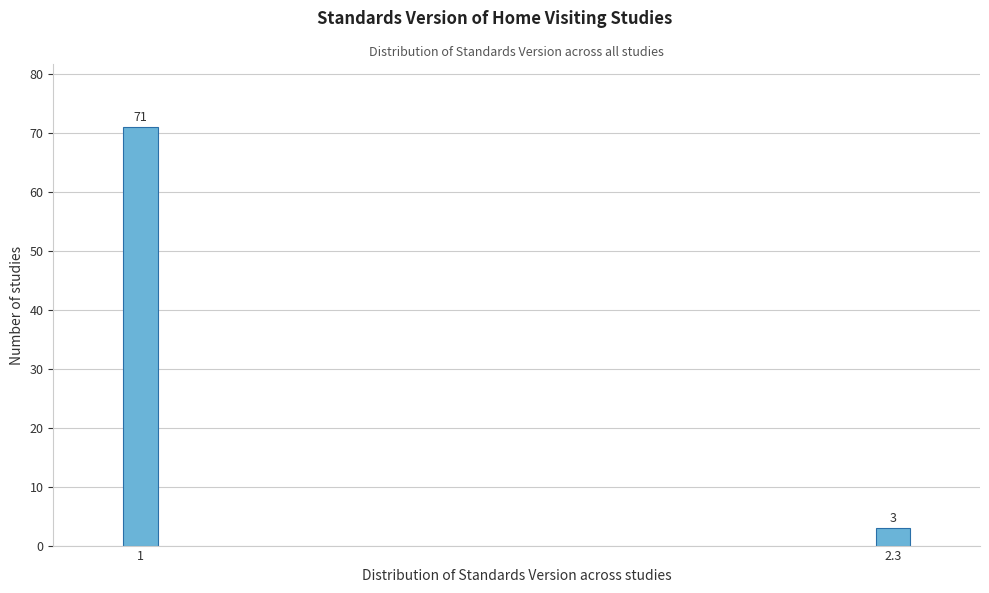

Reading left to right, extract all data points from this chart.

1=71	2.3=3